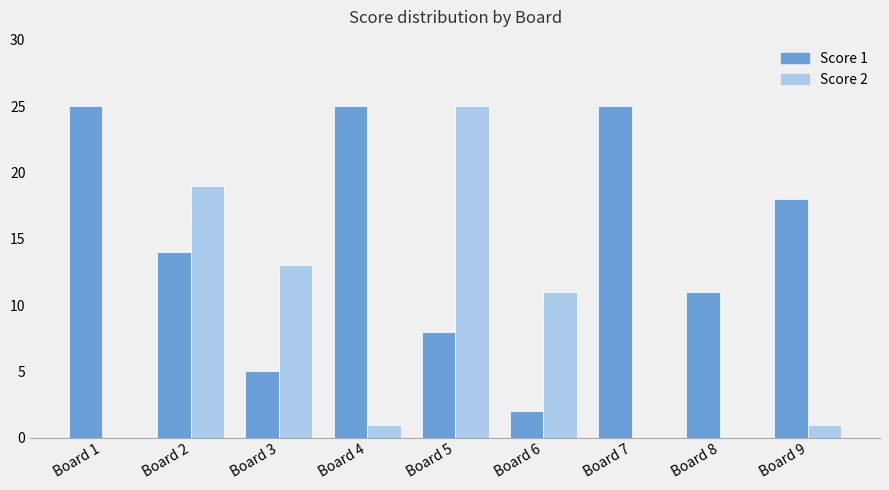

What are all the series names shown in the legend?

Score 1, Score 2